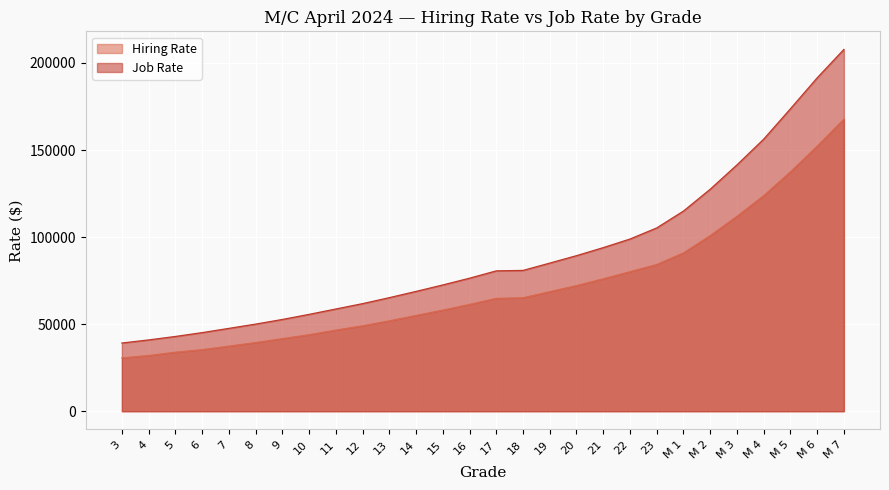

What position from the left is 11?

9